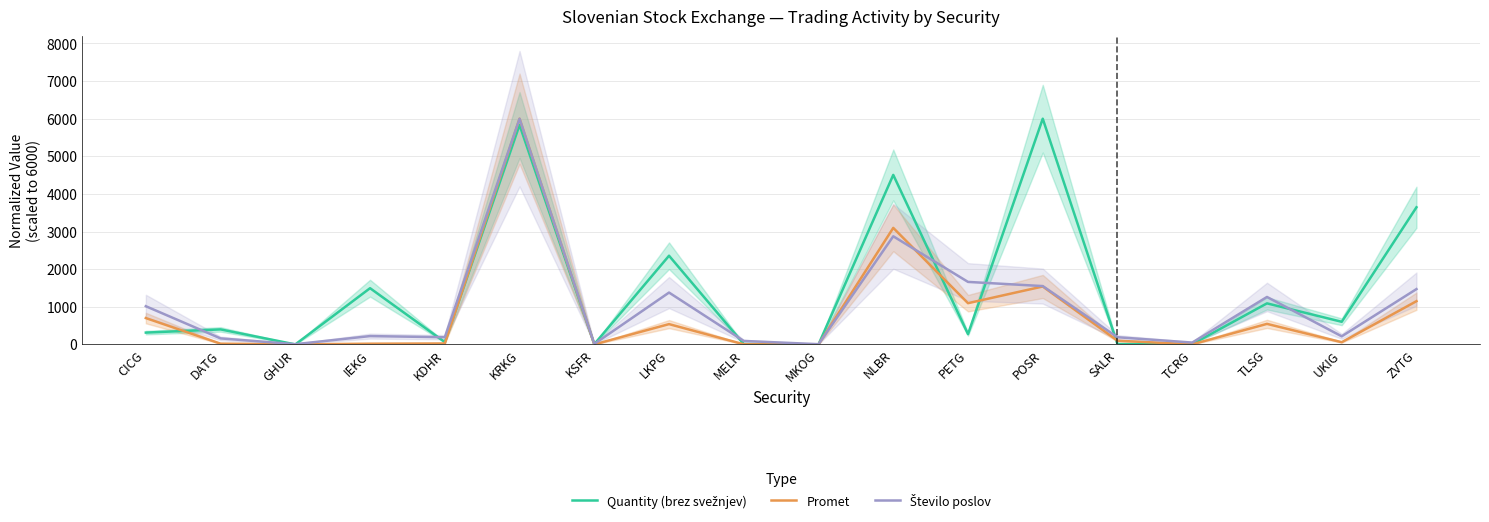

What is the difference between the maximum and minimum values in the Število poslov series?

5993.8